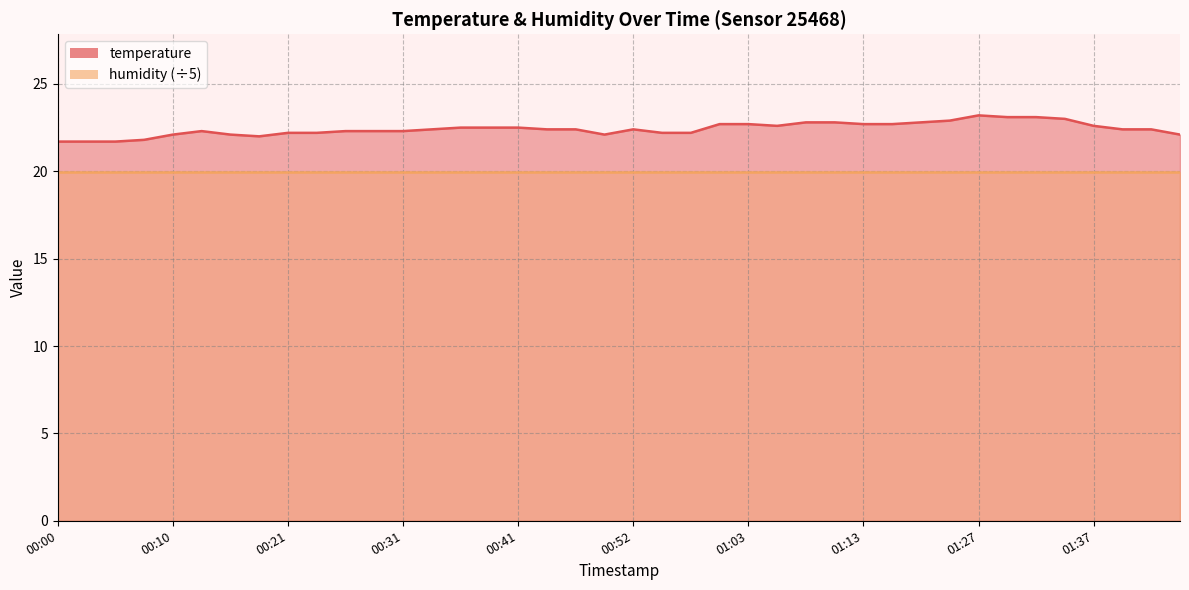

The value at 01:00 is 22.7. True or false?

True